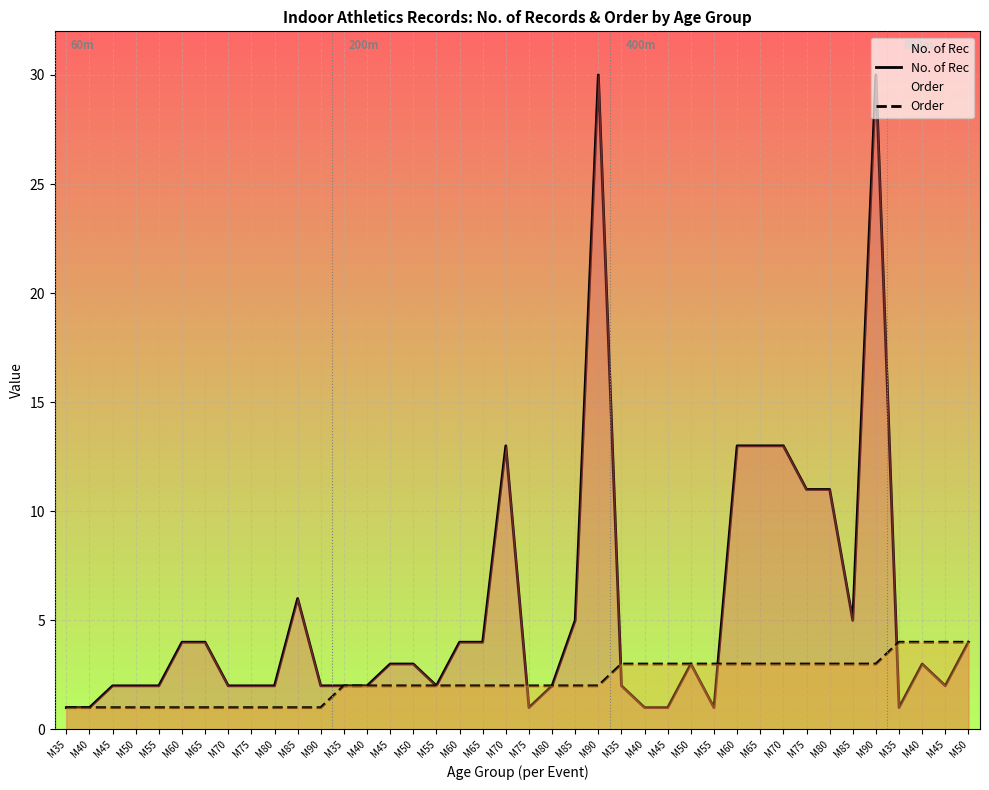

Which series has the largest total across all categories?

No. of Rec